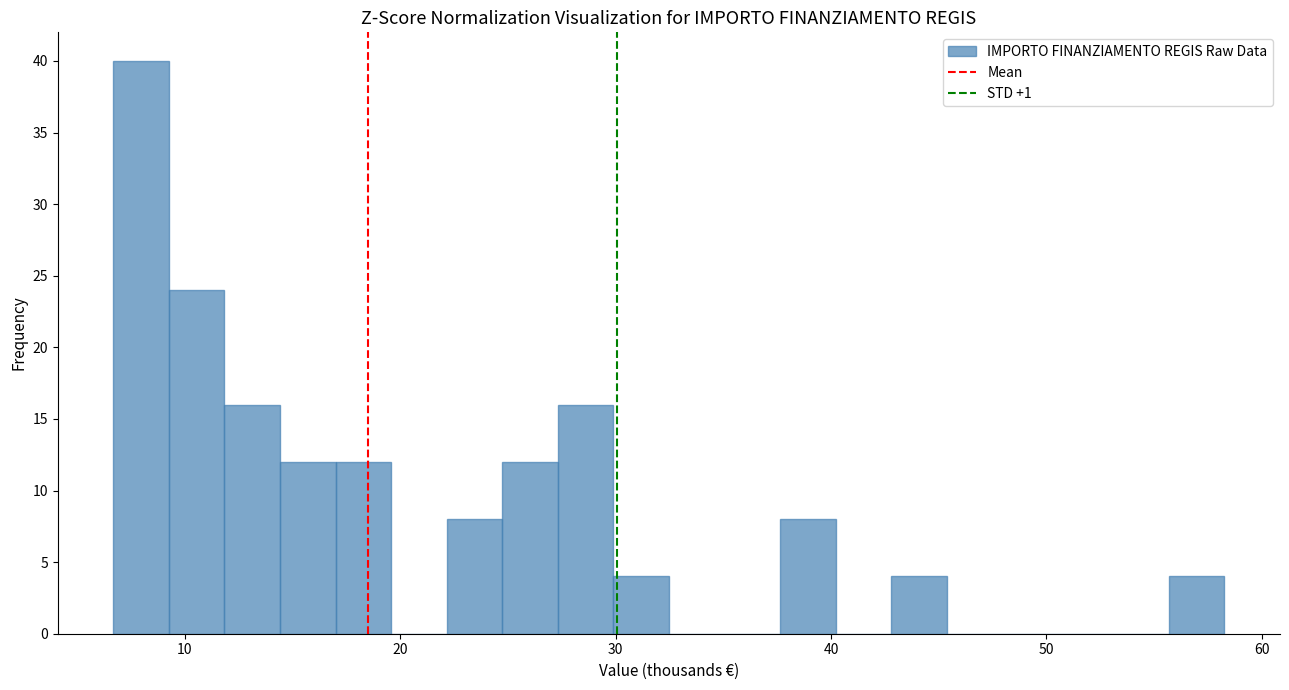

Read against the x-axis, roughly where is the centre of the tallest bar?

8